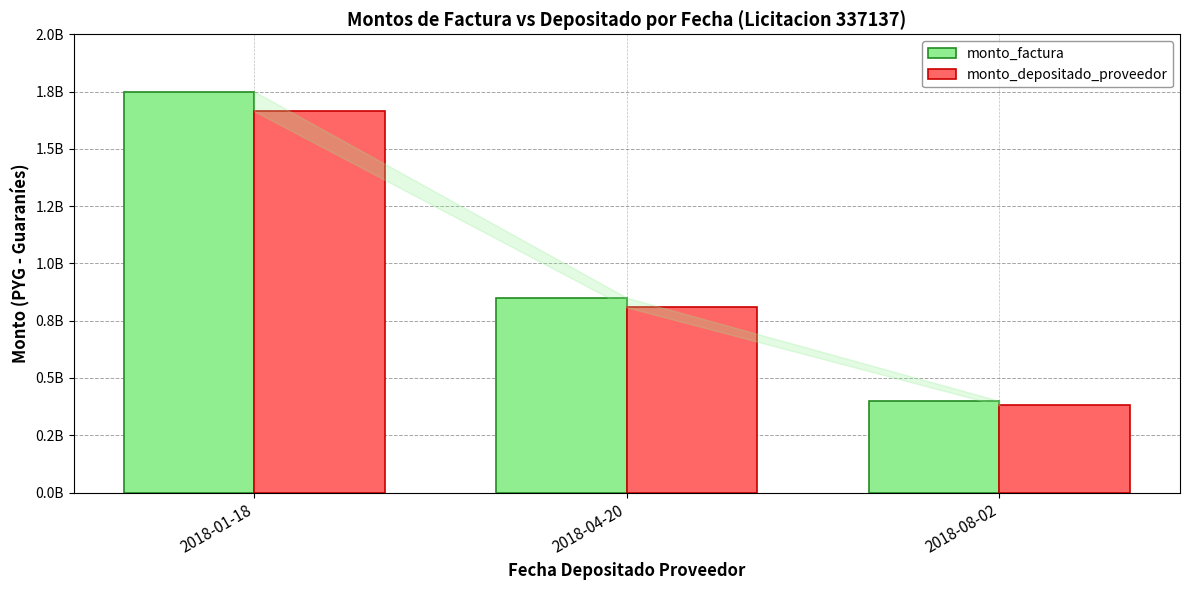

What are all the series names shown in the legend?

monto_factura, monto_depositado_proveedor